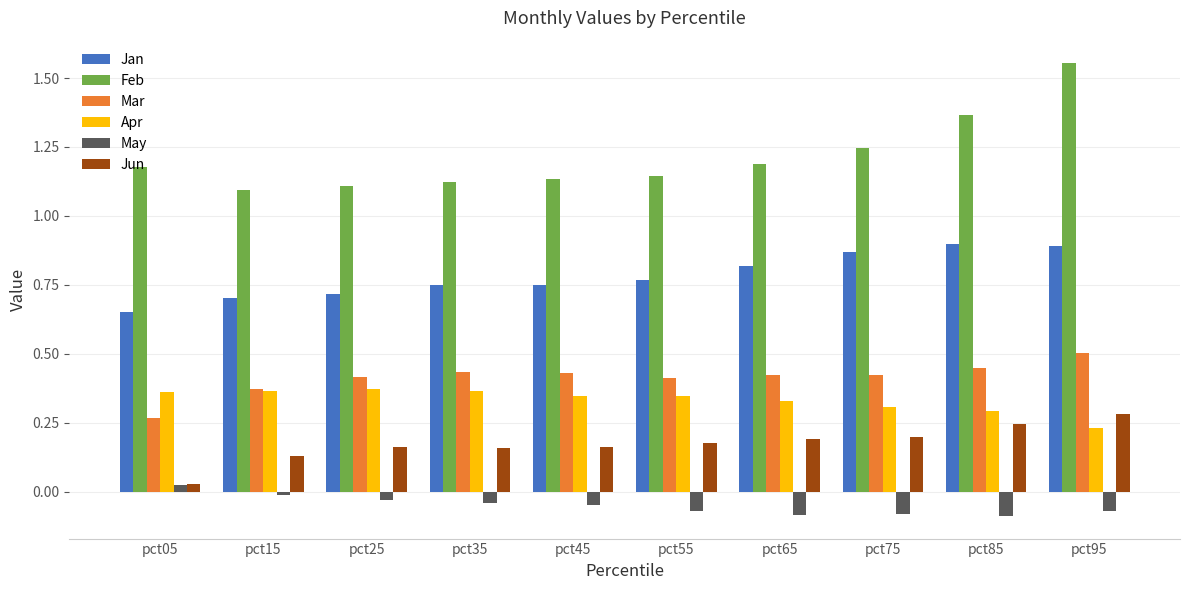

Which series has the largest total across all categories?

Feb